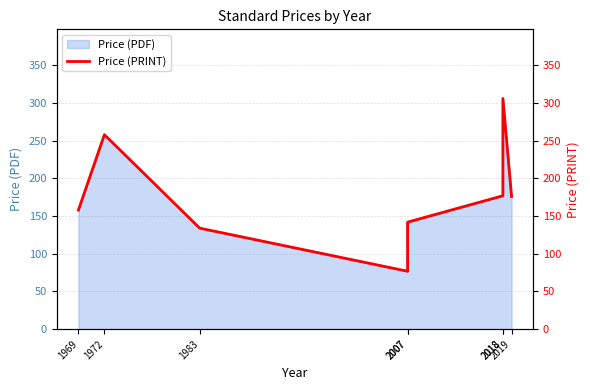

Where is the data nearest to the value 191?

2018